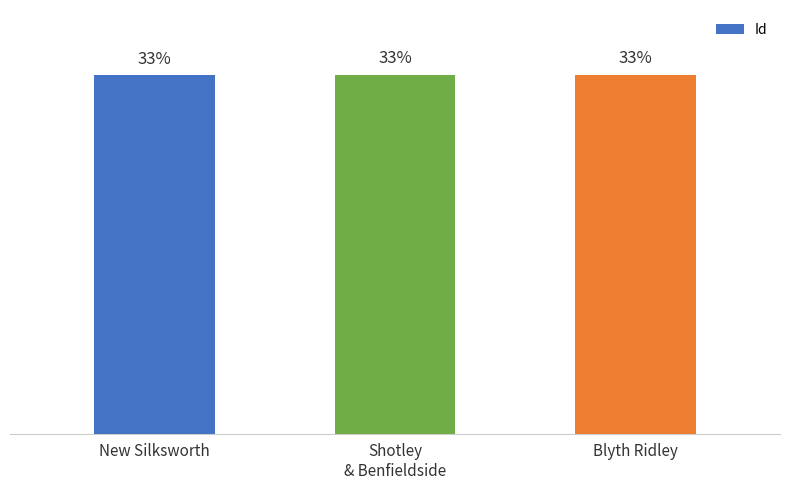

Approximately how many times larger is the value at New Silksworth compared to Blyth Ridley?

1.0